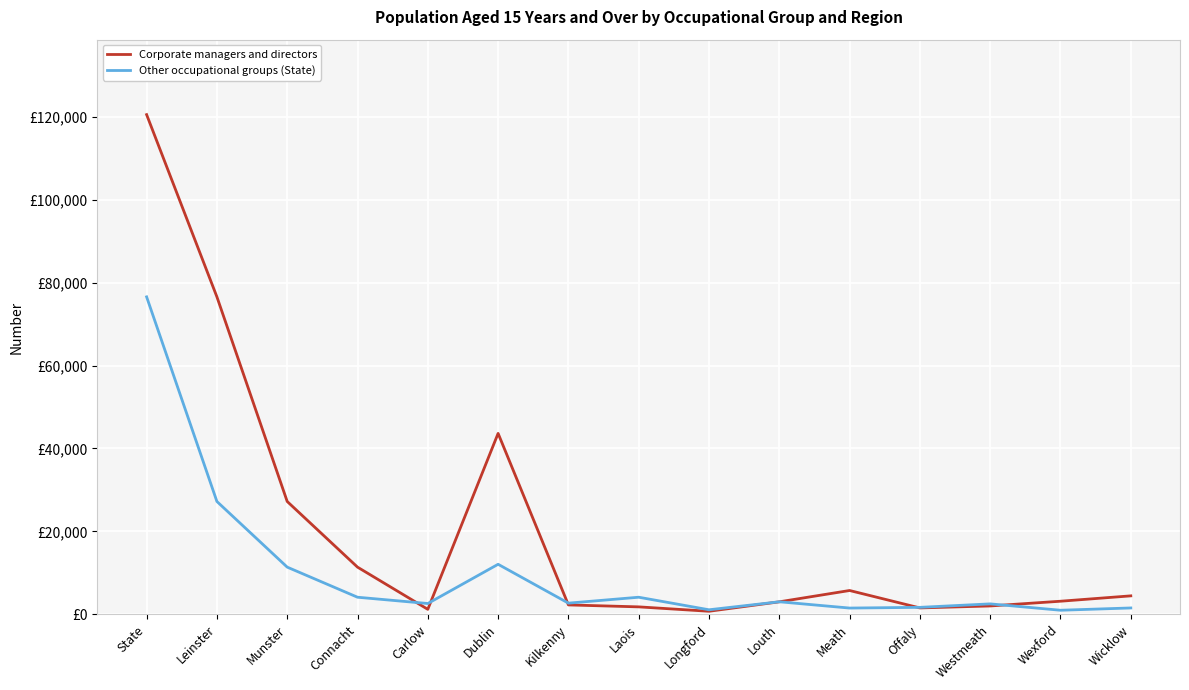

After their last crossing, which series has the higher values: Corporate managers and directors or Other occupational groups (State)?

Corporate managers and directors